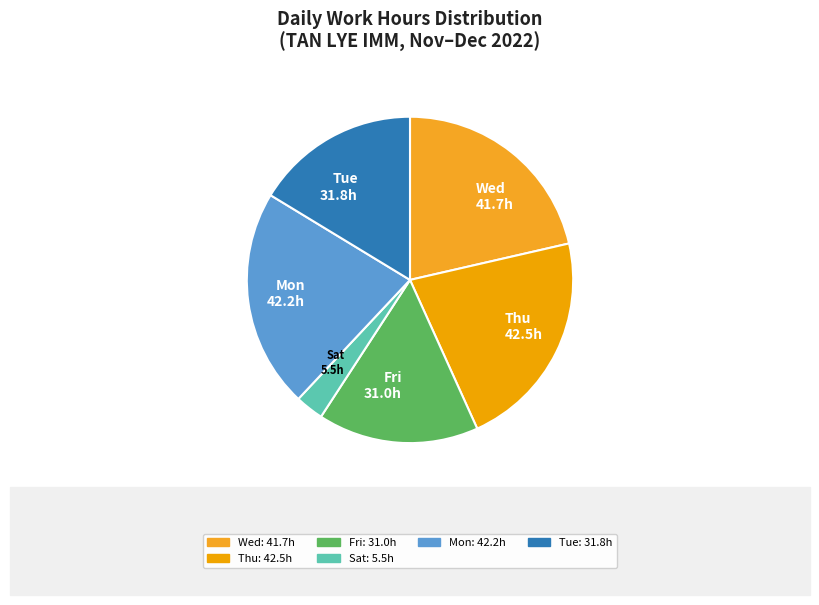

Does Fri 31.0h account for over 50% of the chart?

No